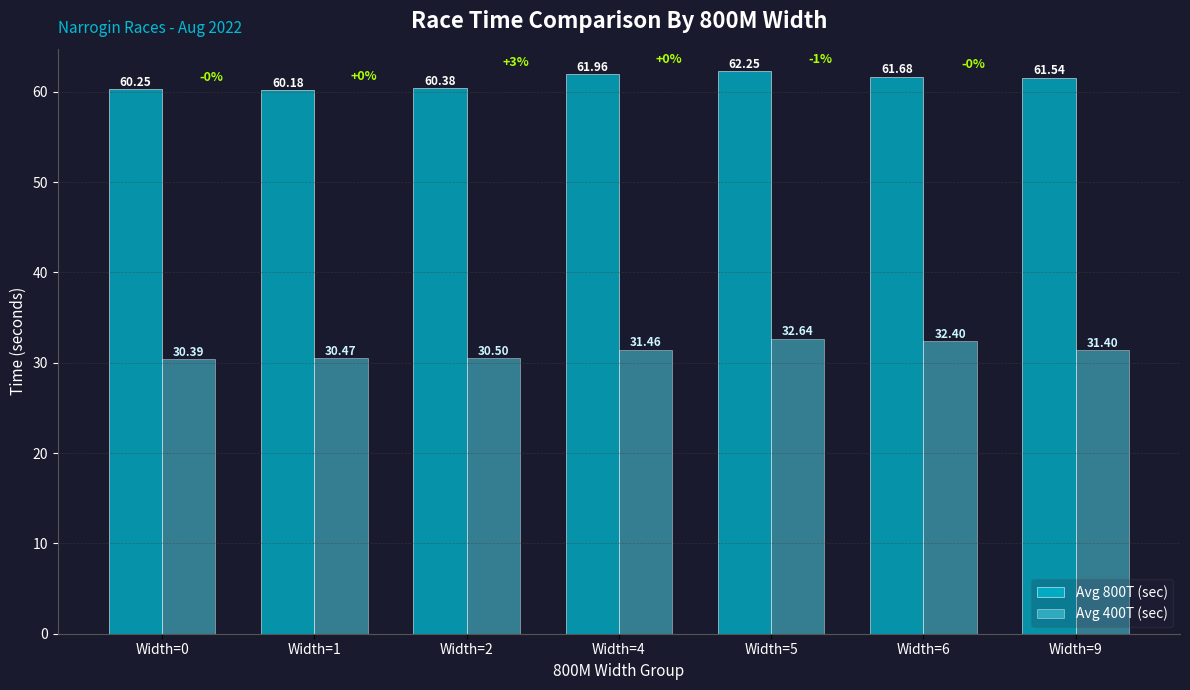

What is the average value of the Avg 400T (sec) series?

31.3